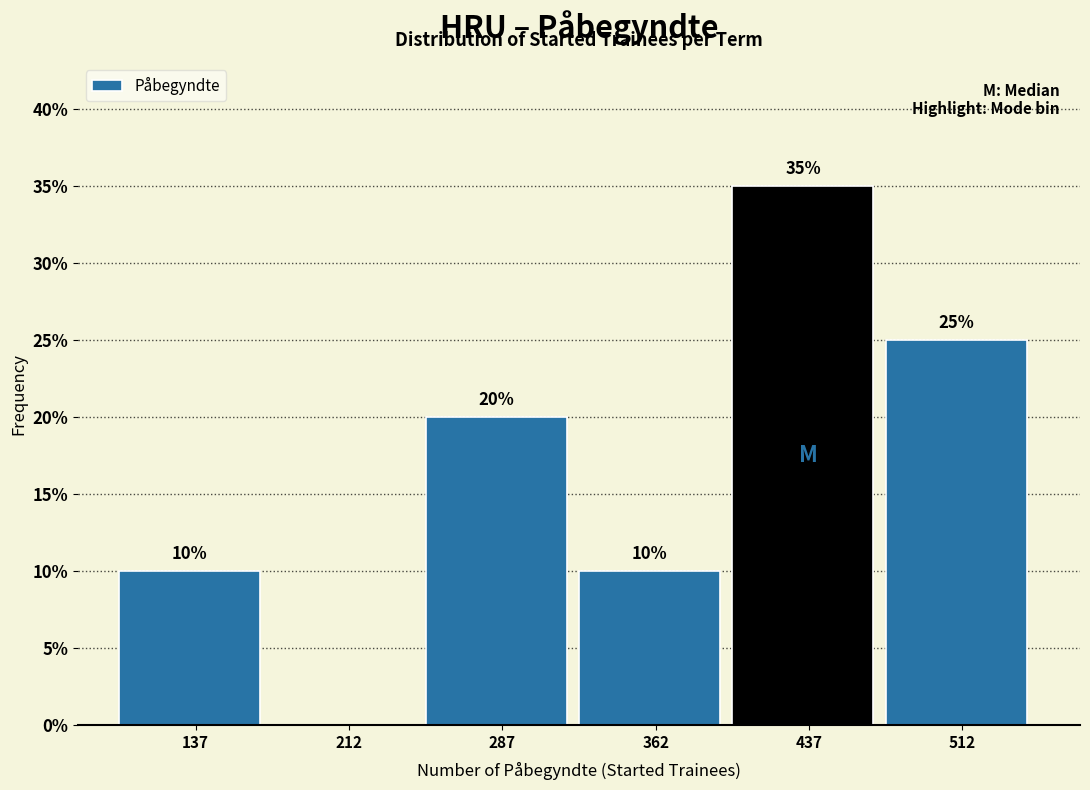

Which range on the x-axis has the tallest bar?

400 to 475